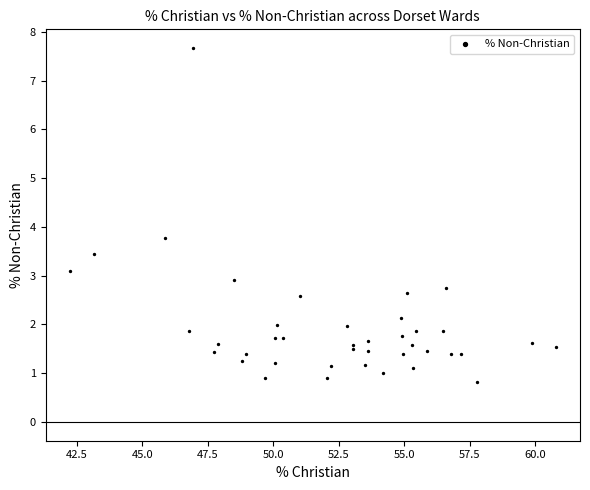

What Y value in the scatter plot is closest to 4?

3.8